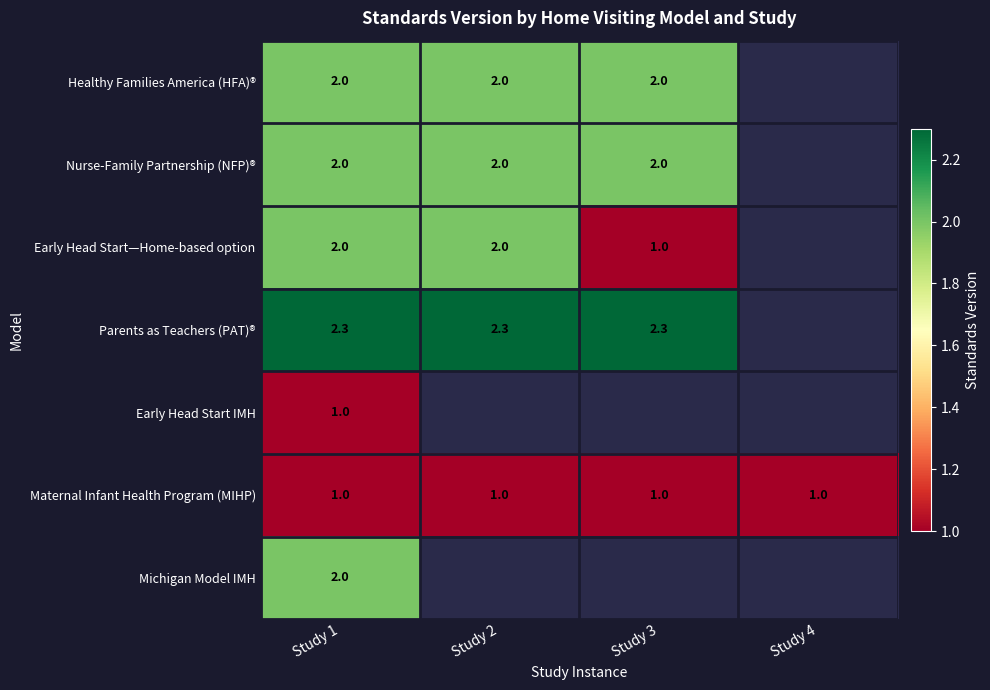

What is the spread (max minus min) of values at Study 1?

1.3